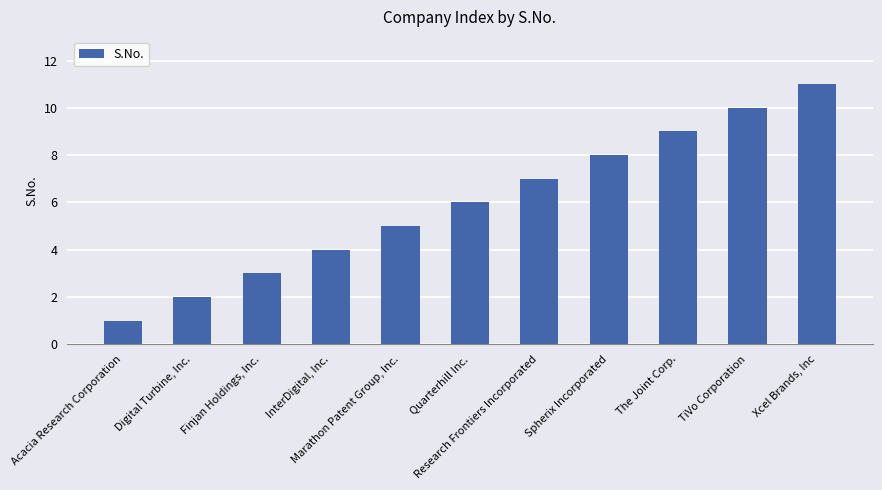

List the labels in order of value, smallest first.

Acacia Research Corporation, Digital Turbine, Inc., Finjan Holdings, Inc., InterDigital, Inc., Marathon Patent Group, Inc., Quarterhill Inc., Research Frontiers Incorporated, Spherix Incorporated, The Joint Corp., TiVo Corporation, Xcel Brands, Inc